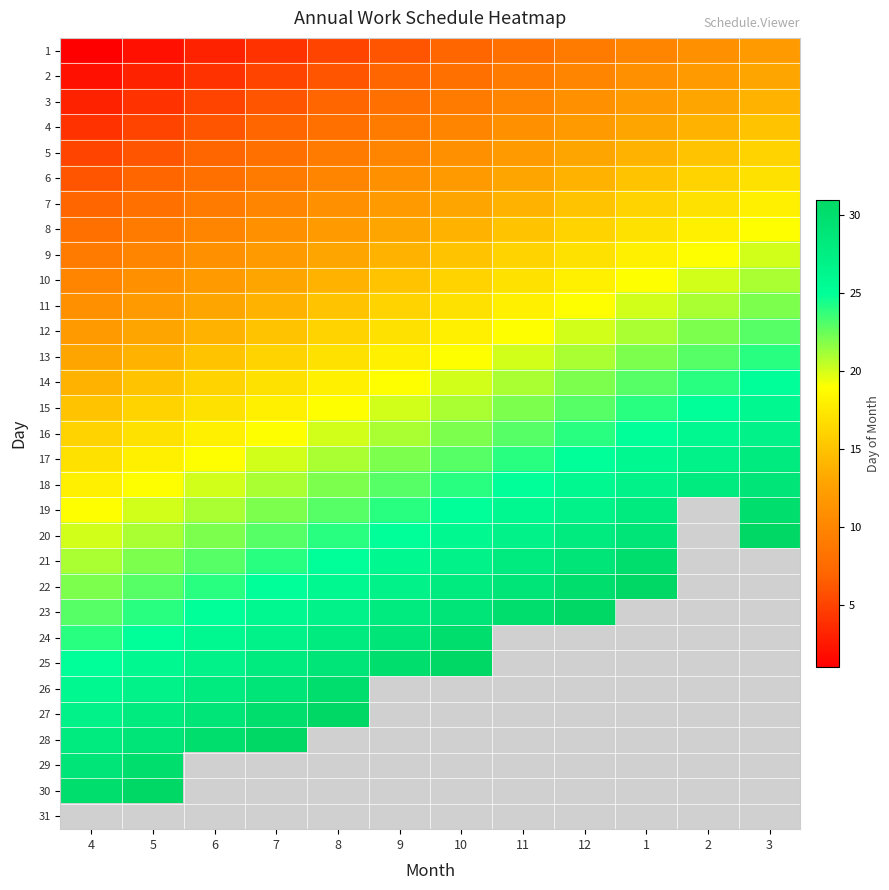

Which has a higher value, 4 or 8?

8